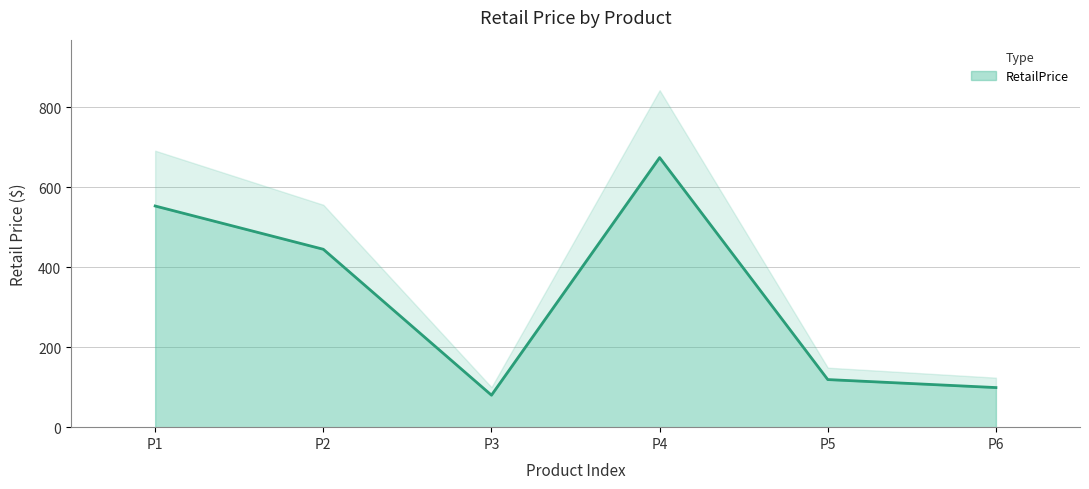

The value of RetailPrice at P6 is 99.0. True or false?

True